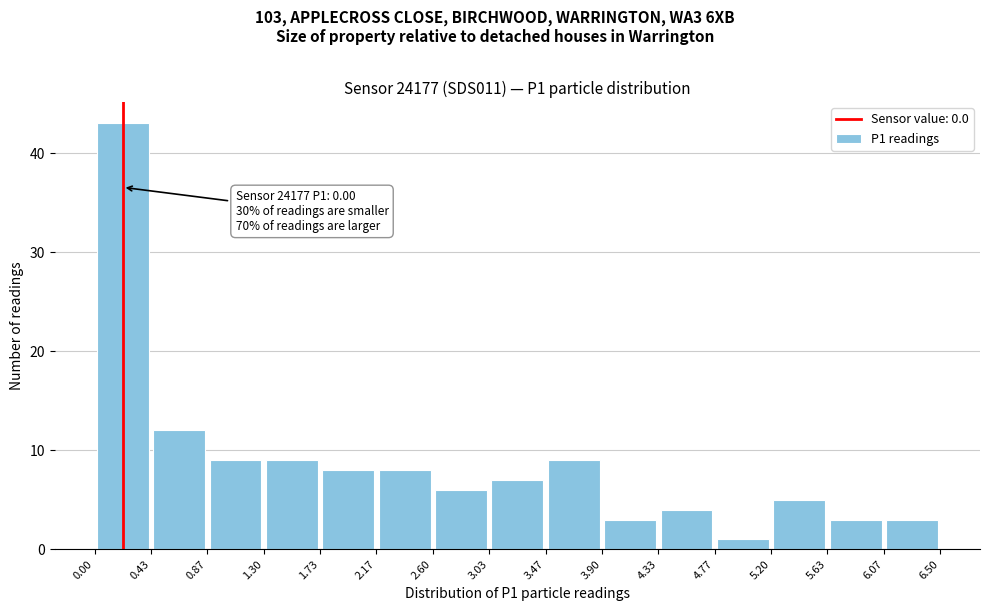

Over which range of the x-axis is the bar tallest?

0.00 to 0.43